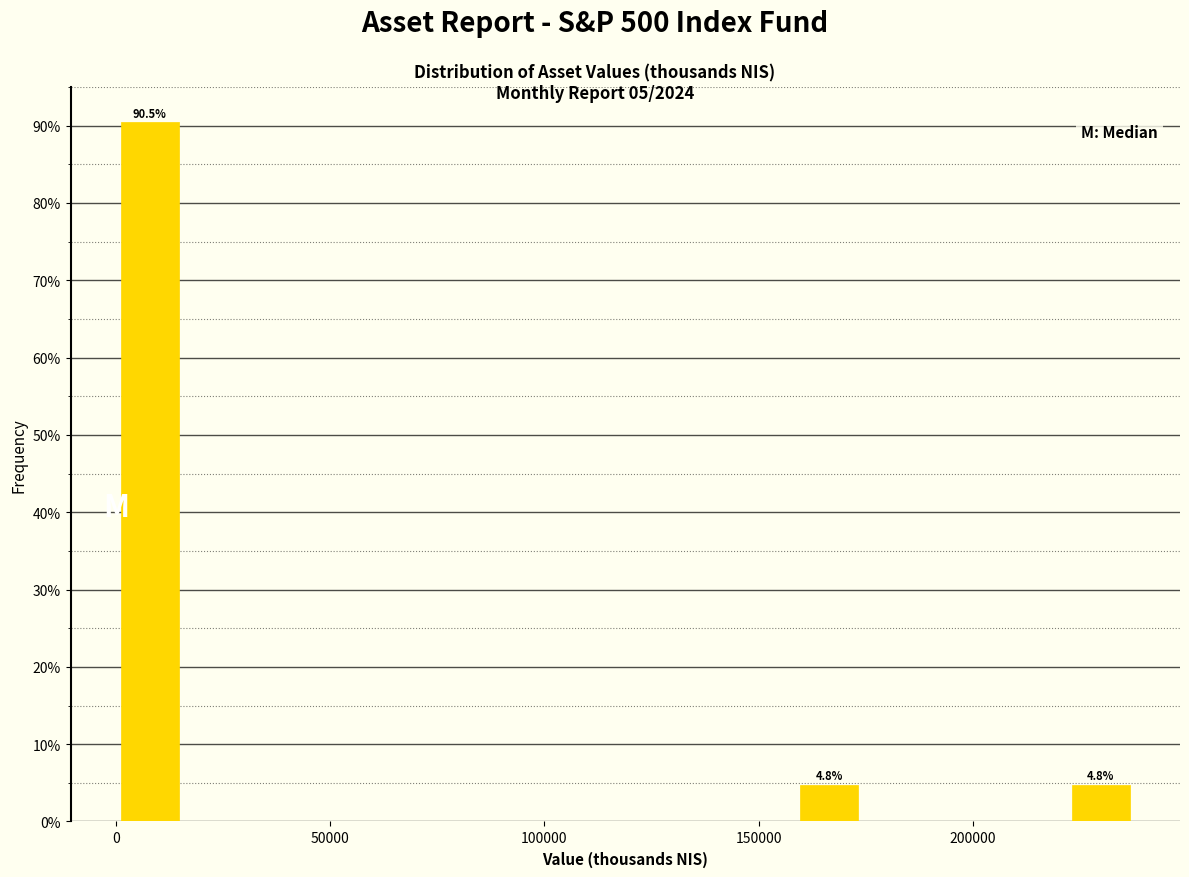

Around what value on the x-axis is the tallest bar? Give the approximate position of its centre, as read against the axis.

10000